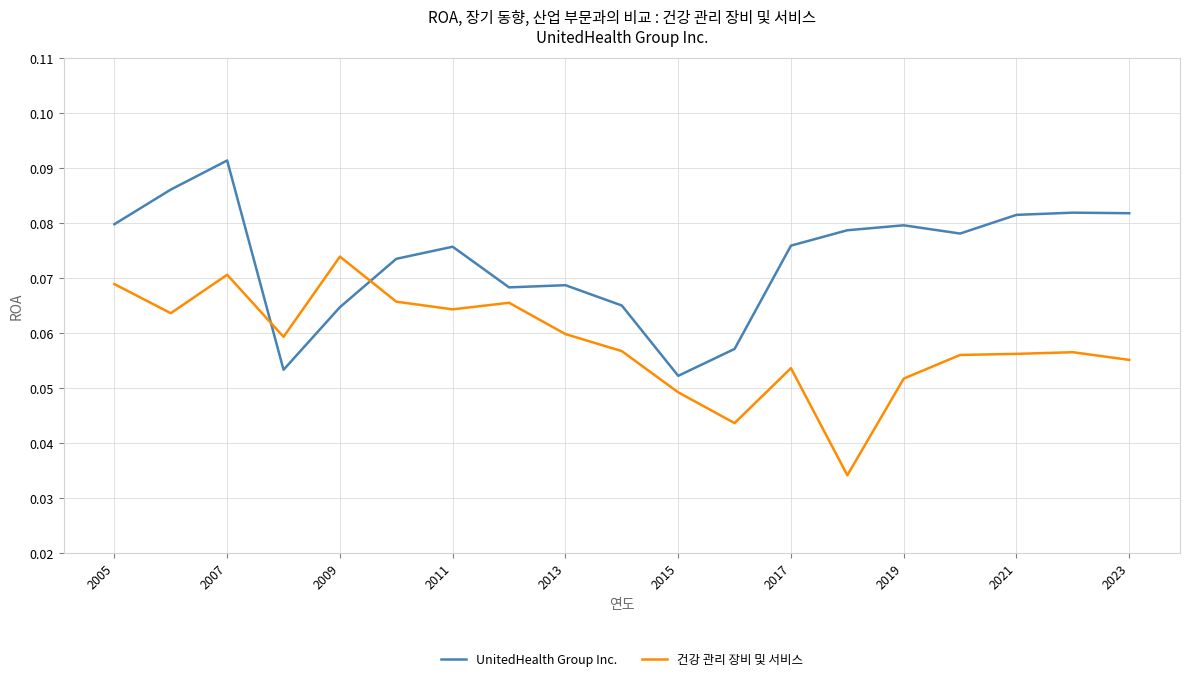

Which series has the largest total across all categories?

UnitedHealth Group Inc.